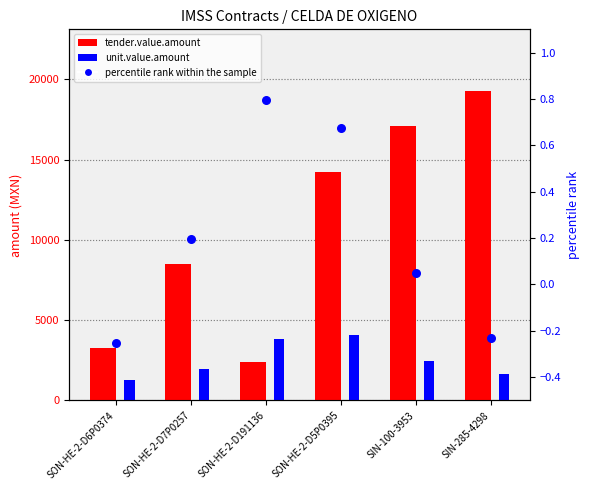

What is the total value across all series at SIN-285-4298?

20915.8